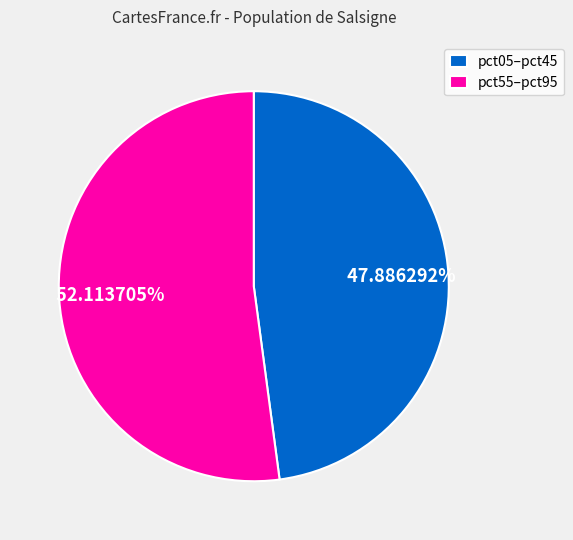

Which slice is the smallest?

pct05–pct45